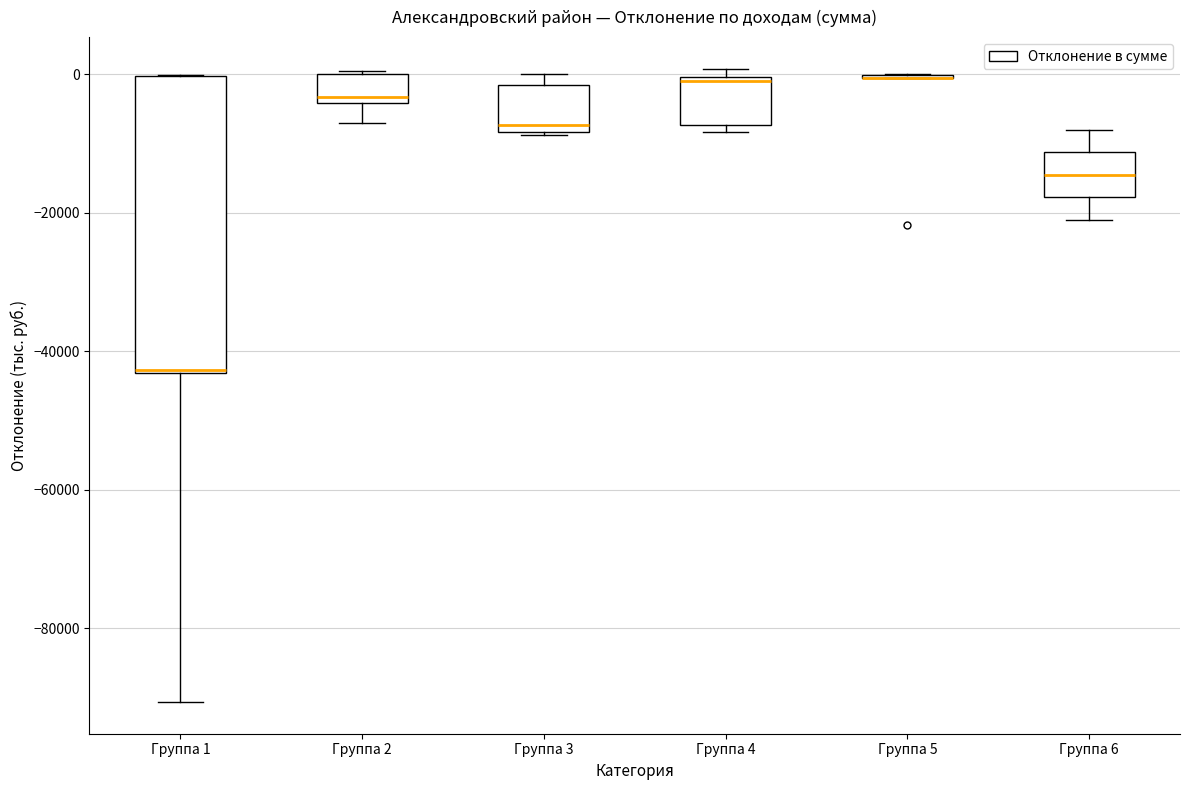

Which box is the tallest, from its lower edge to its upper edge?

Группа 1